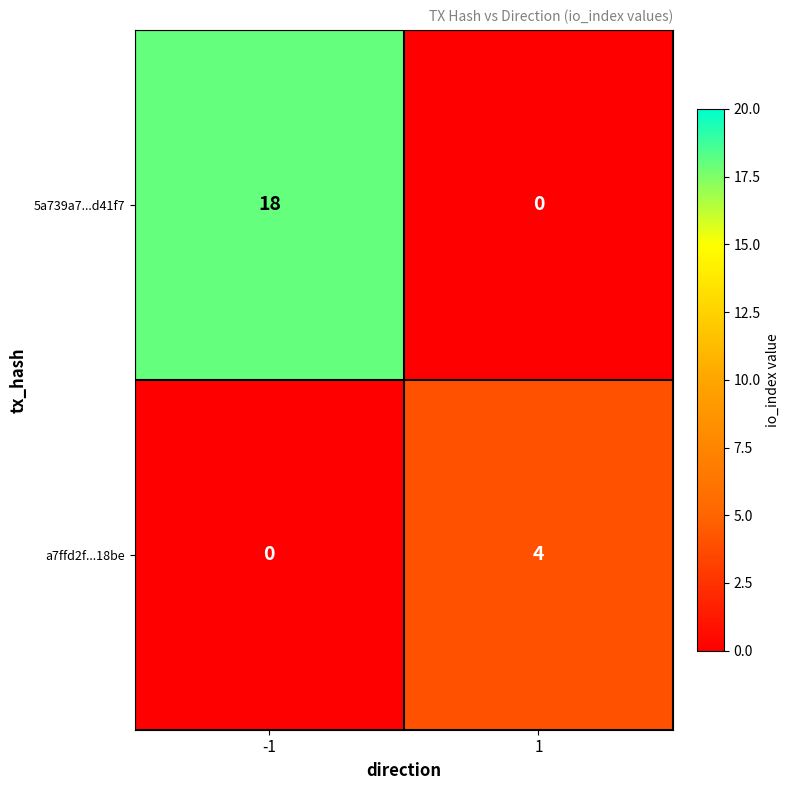

What is the total value across all series at 1?

4